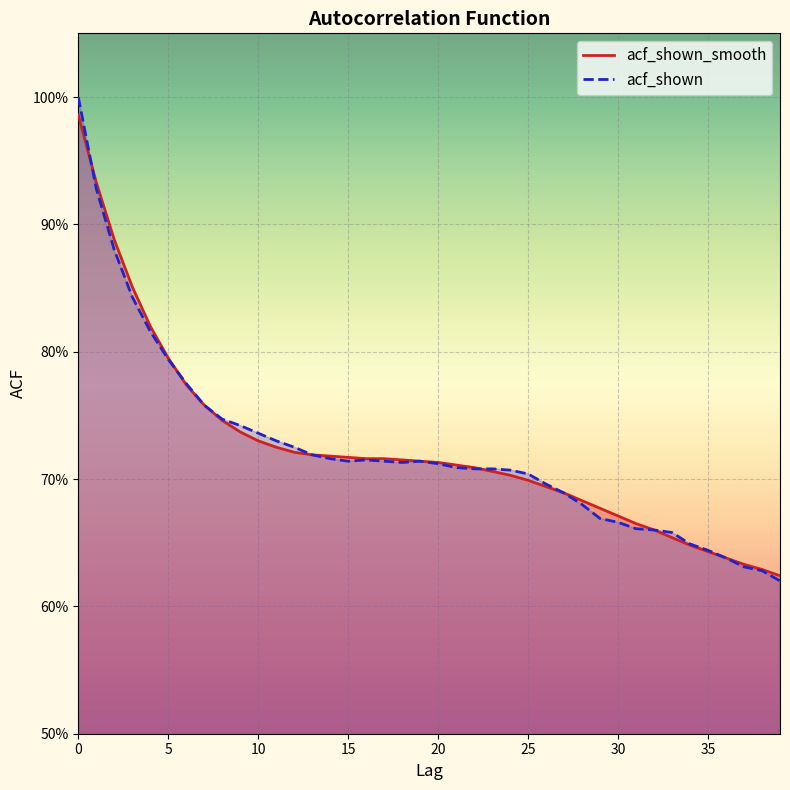

Where is acf_shown_smooth nearest to the value 0?

39